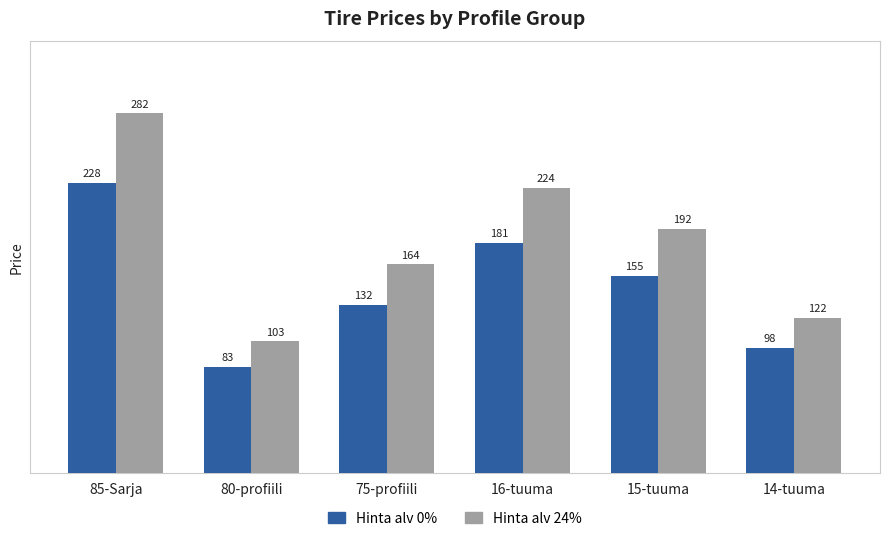

Which series has the widest spread of values?

Hinta alv 24%